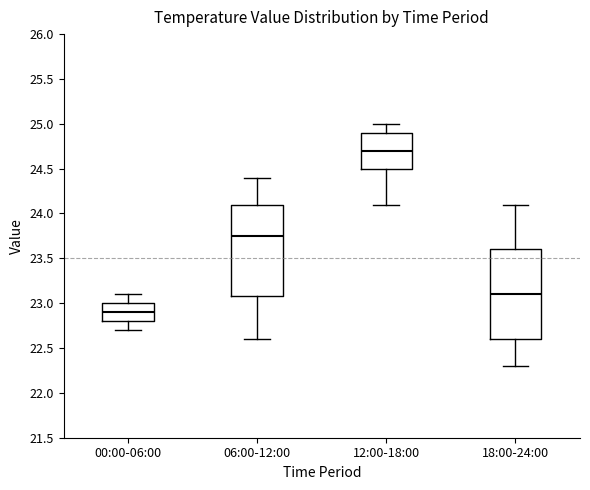

Which box's median line is the highest?

12:00-18:00